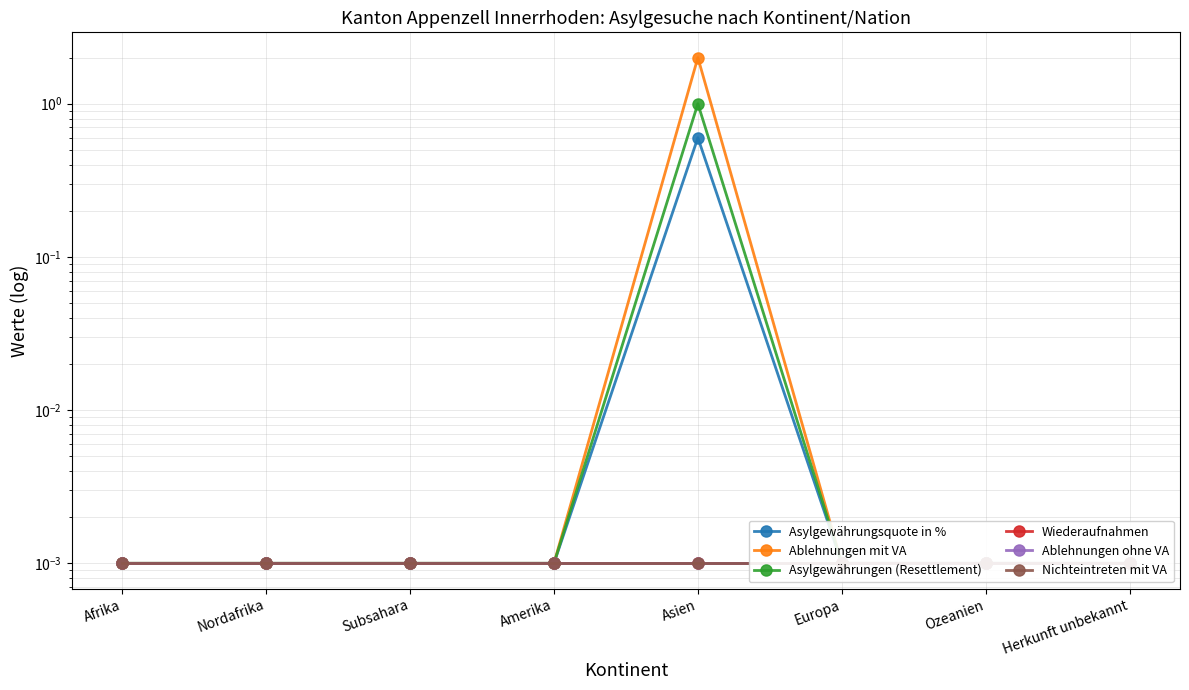

Is the value of Asylgewährungen (Resettlement) at Herkunft unbekannt greater than the value of Ablehnungen mit VA at Ozeanien?

No